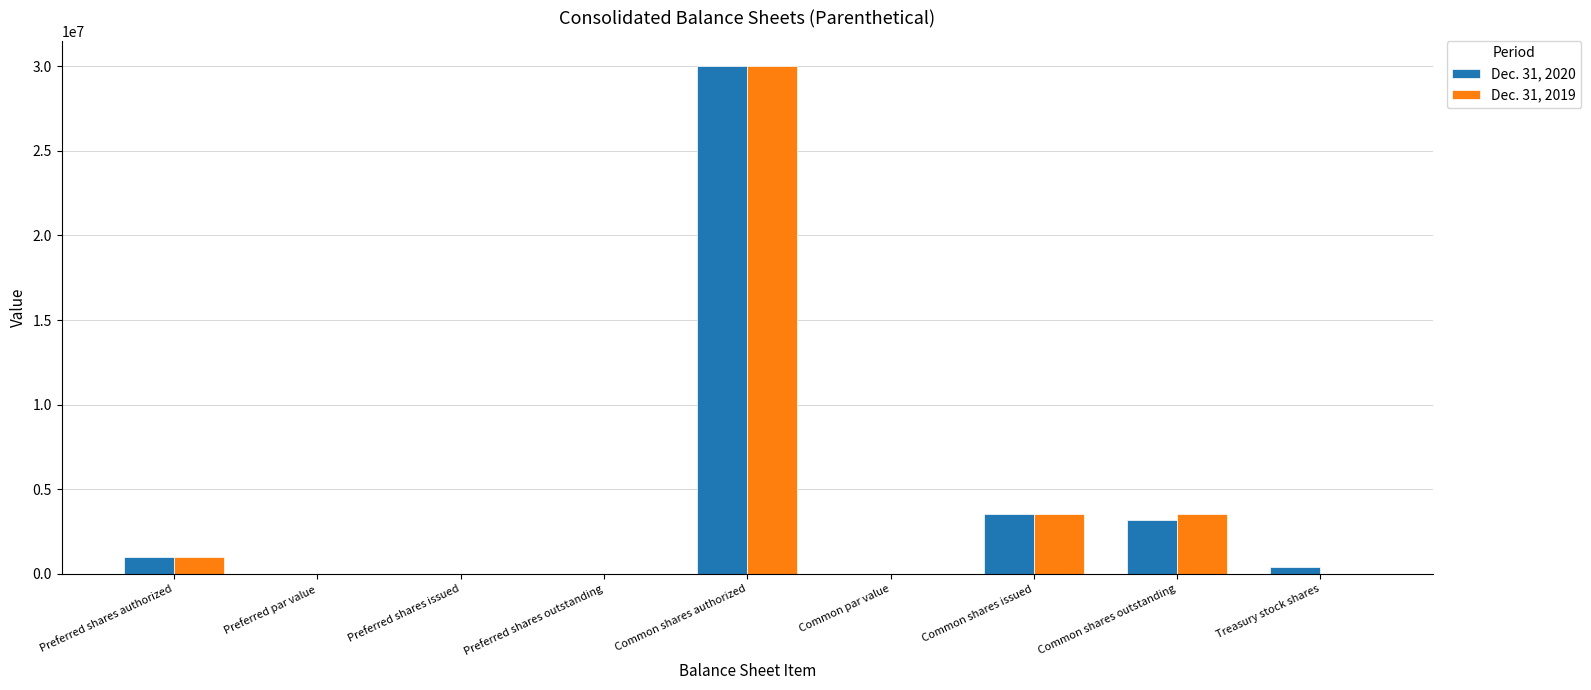

What are all the series names shown in the legend?

Dec. 31, 2020, Dec. 31, 2019